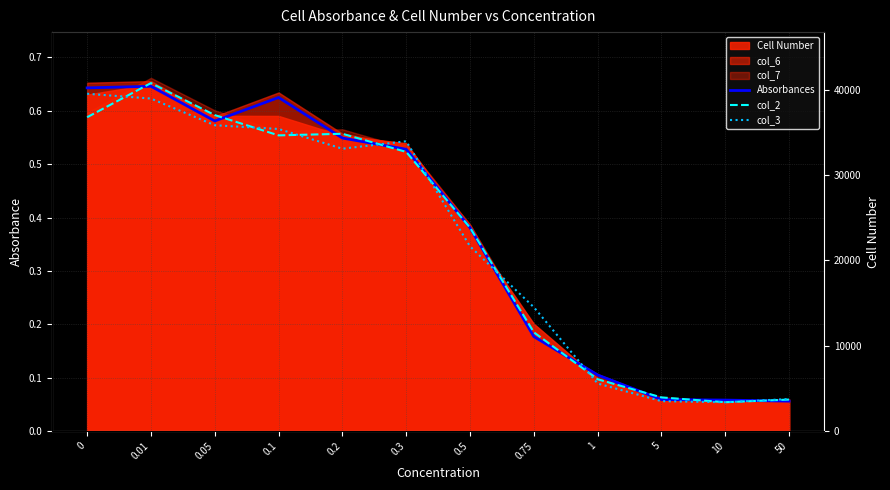

In col_2, how many points are higher than both neighbors (excluding endpoints)?

2